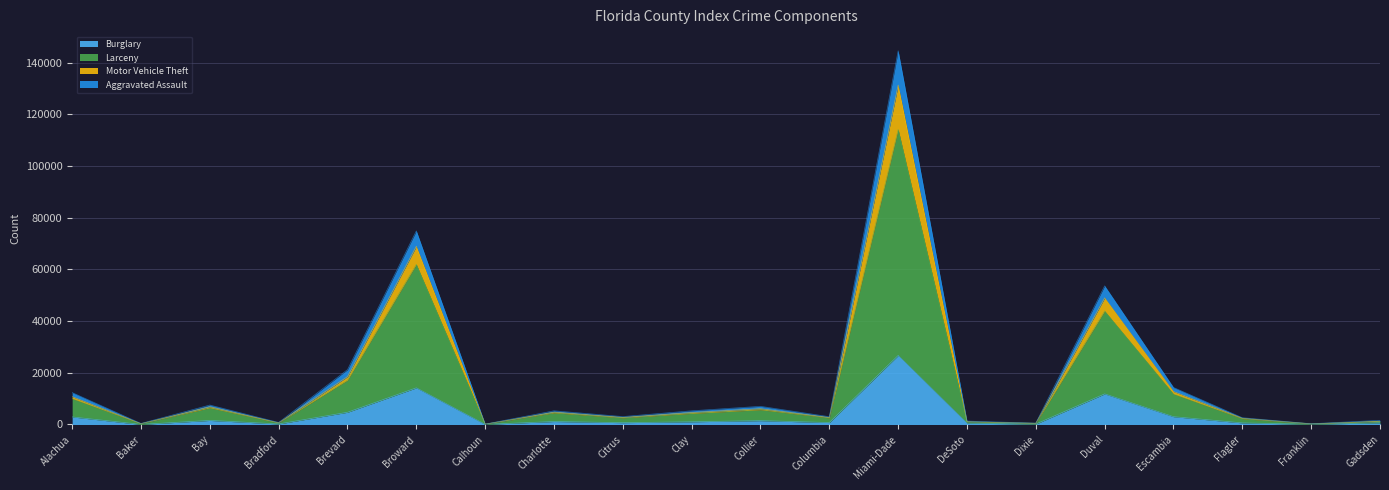

At which category is the sum across all series the highest?

Miami-Dade